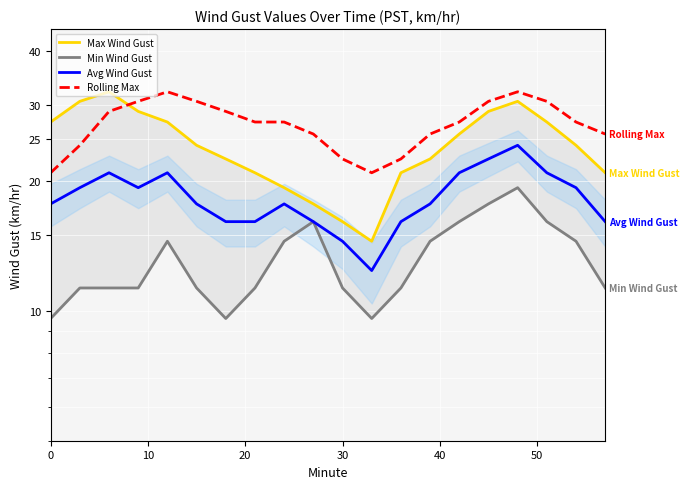

What is the sum of all Min Wind Gust values?

262.5